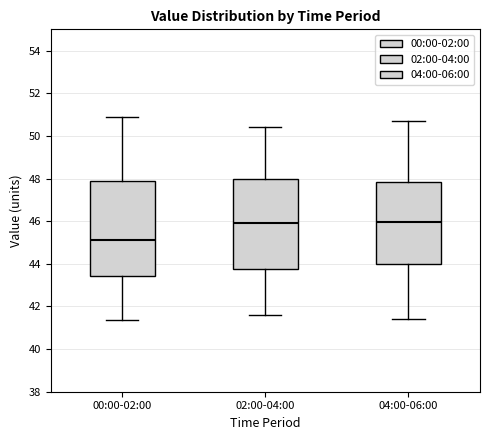

Reading left to right, transcribe this box plot: for each box, give where its median line is, the range the box spans, and where its two whiskers end, as read against the y-axis. The values are not printed on the chart, so give them approximately, as read against the axis.

00:00-02:00: median 45.2, box 43.4 to 47.8, whiskers 41.4 to 50.8
02:00-04:00: median 46.0, box 43.8 to 48.0, whiskers 41.6 to 50.4
04:00-06:00: median 46.0, box 44.0 to 47.8, whiskers 41.4 to 50.8